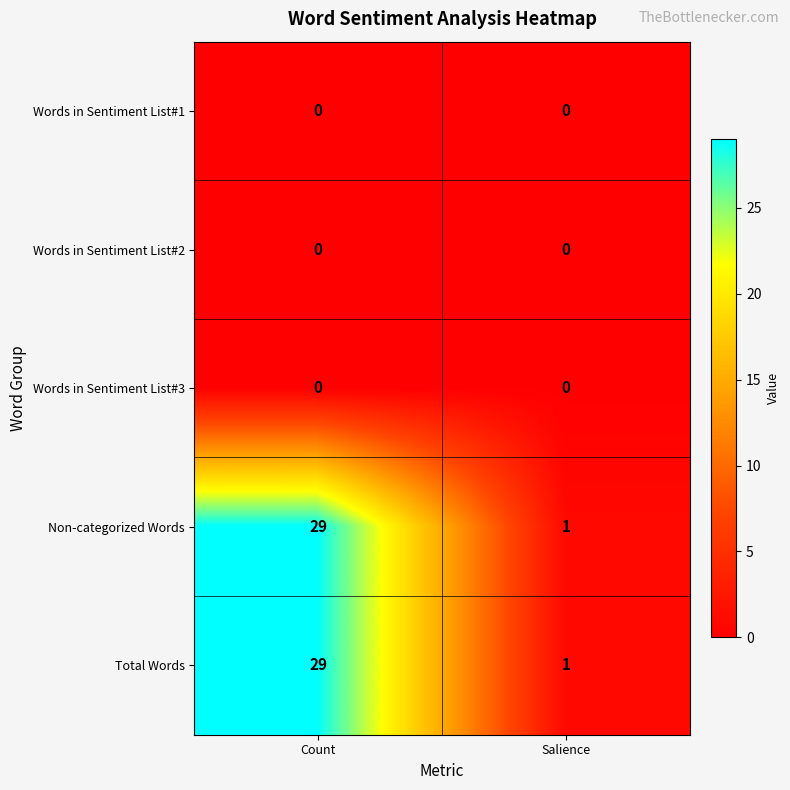

What is the difference between the highest and lowest values at Count?

29